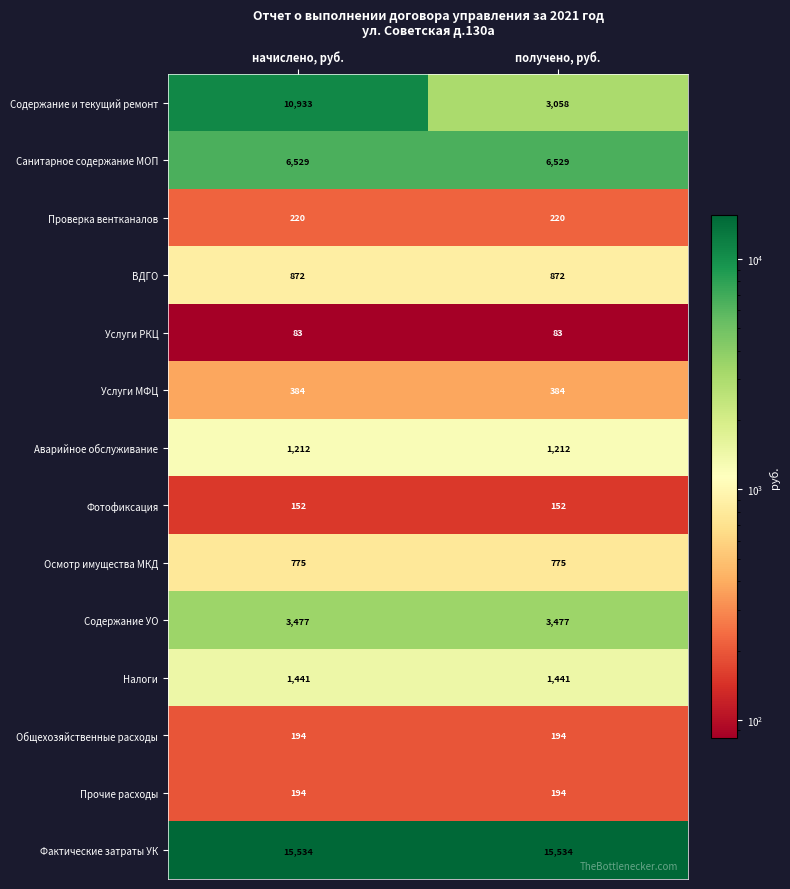

What is the sum of all Налоги values?

2882